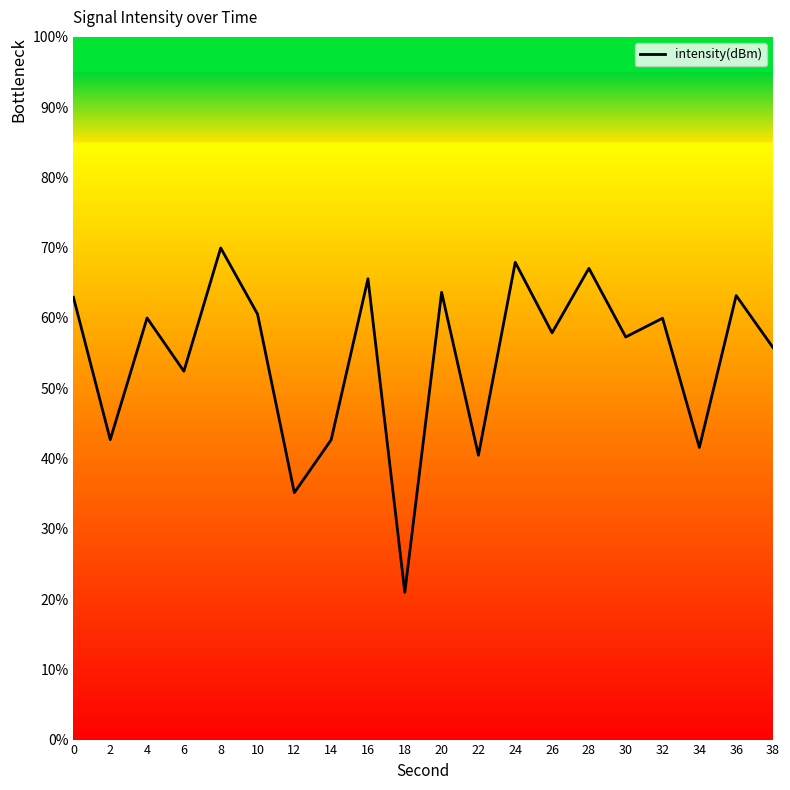

Approximately how many times larger is the value at 28 compared to 34?

1.6